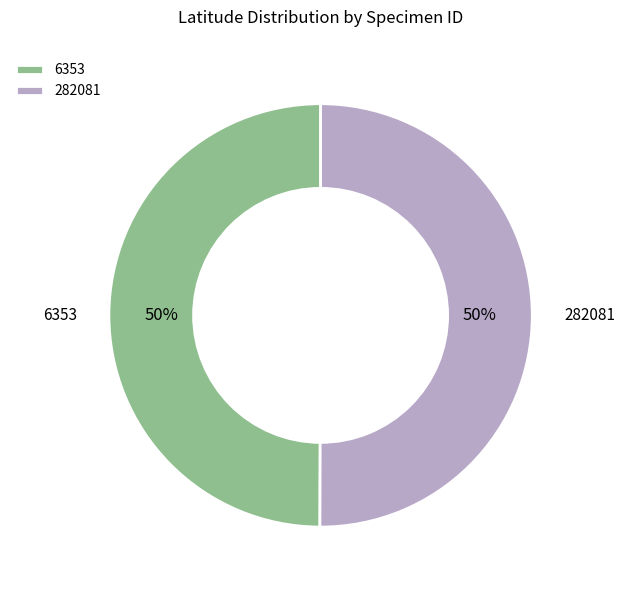

The 282081 slice represents 50% of the pie. True or false?

True